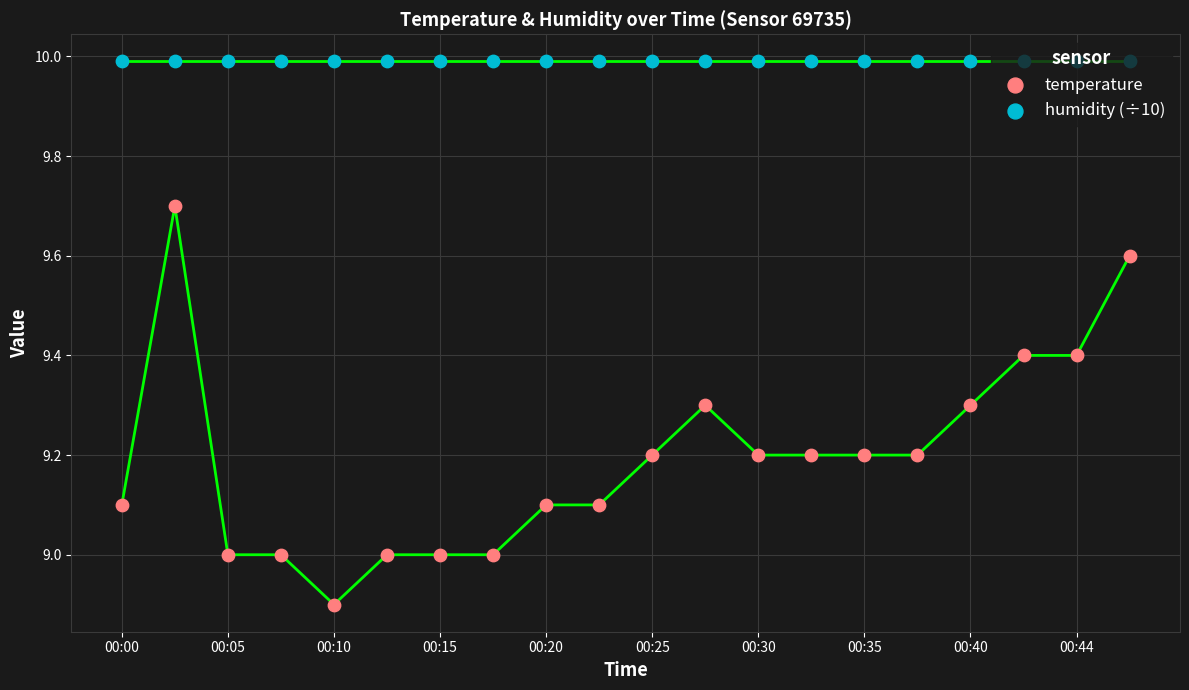

What is the total value across all series at 00:44?

19.4